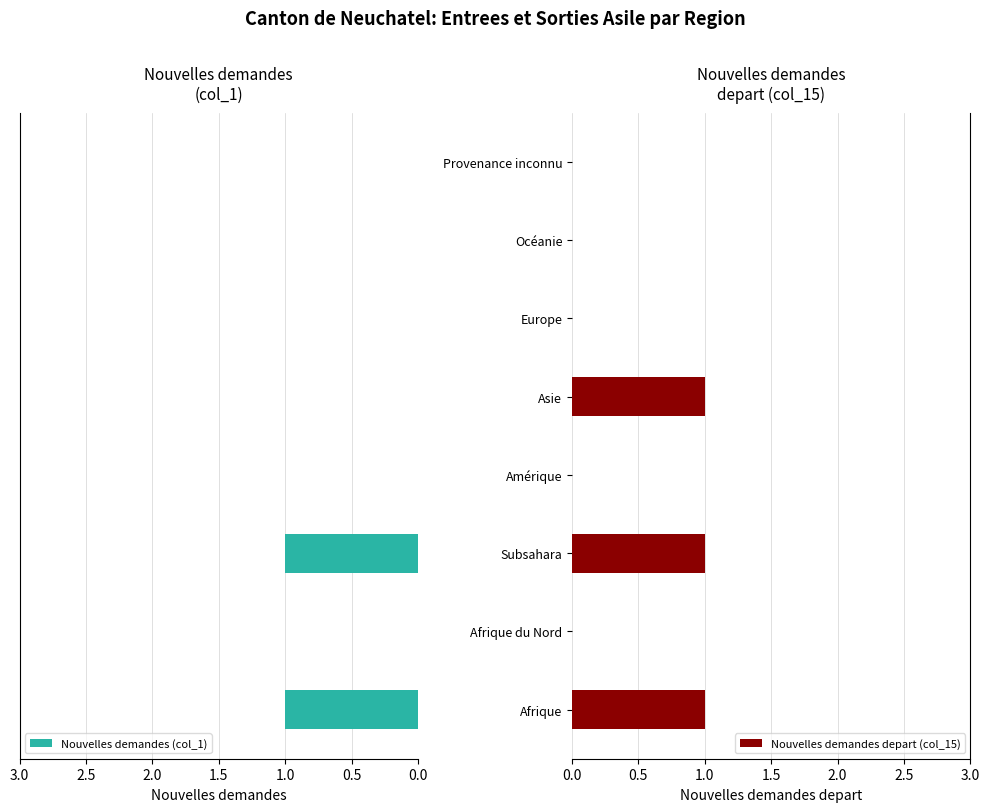

The value of Nouvelles demandes depart (col_15) at Océanie is 0. True or false?

True